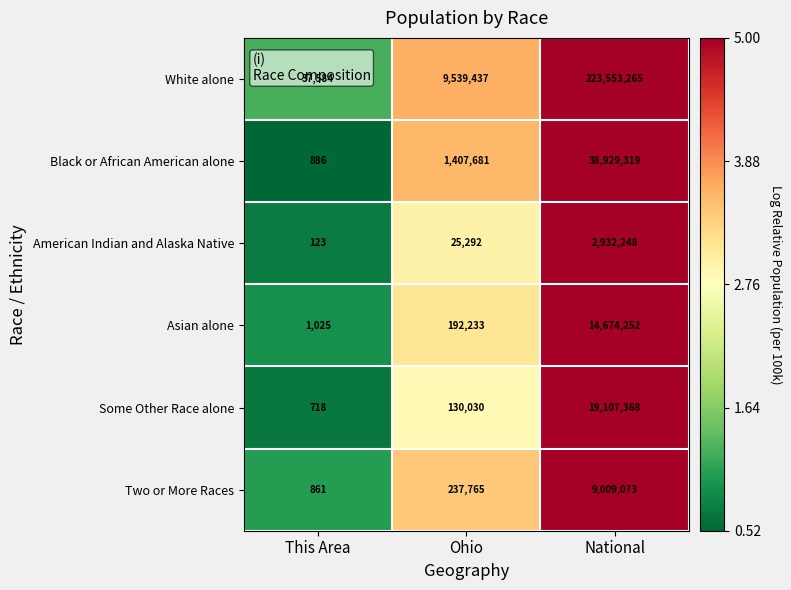

At which category is the sum across all series the highest?

National